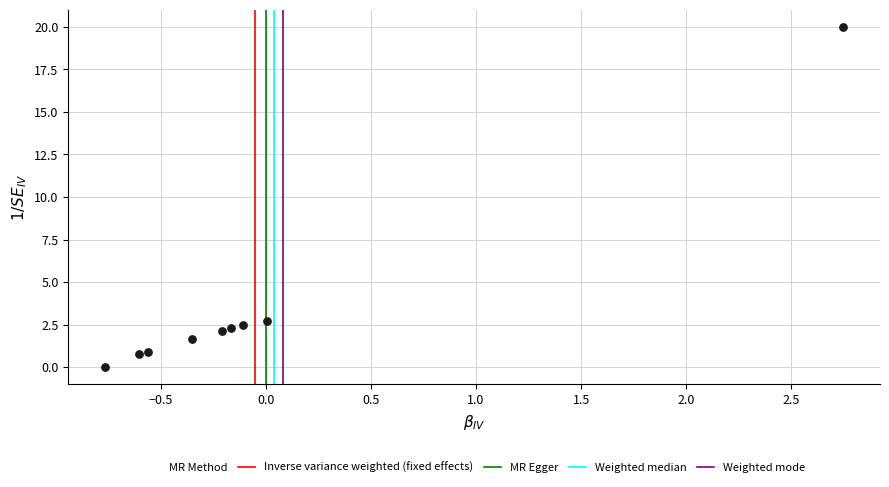

What is the range of X values (max minus min)?

3.5